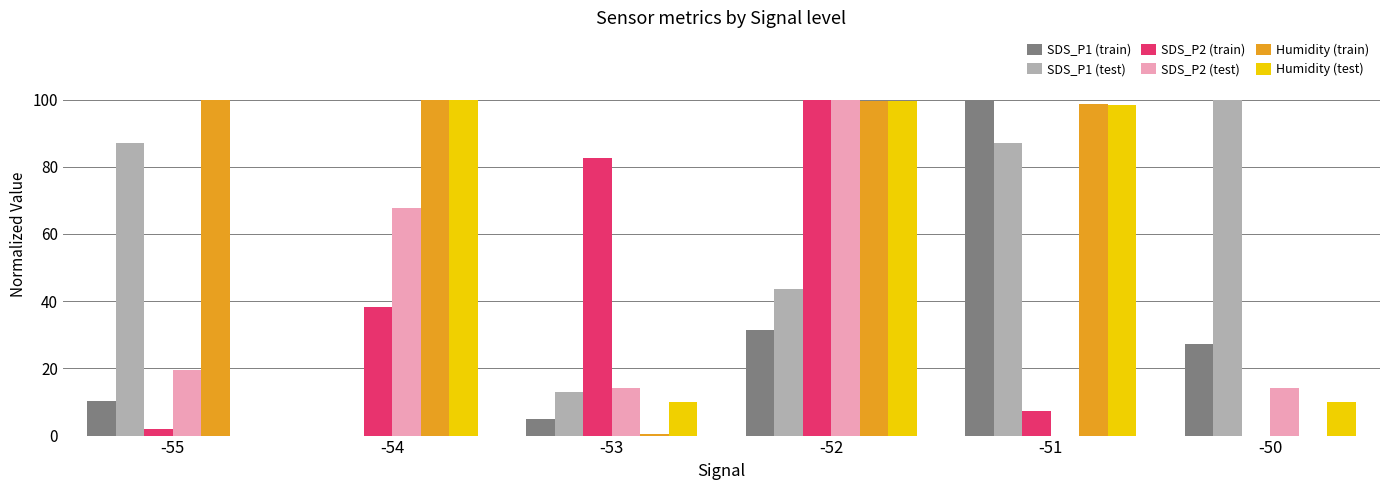

How many values in SDS_P2 (train) are above zero?

5